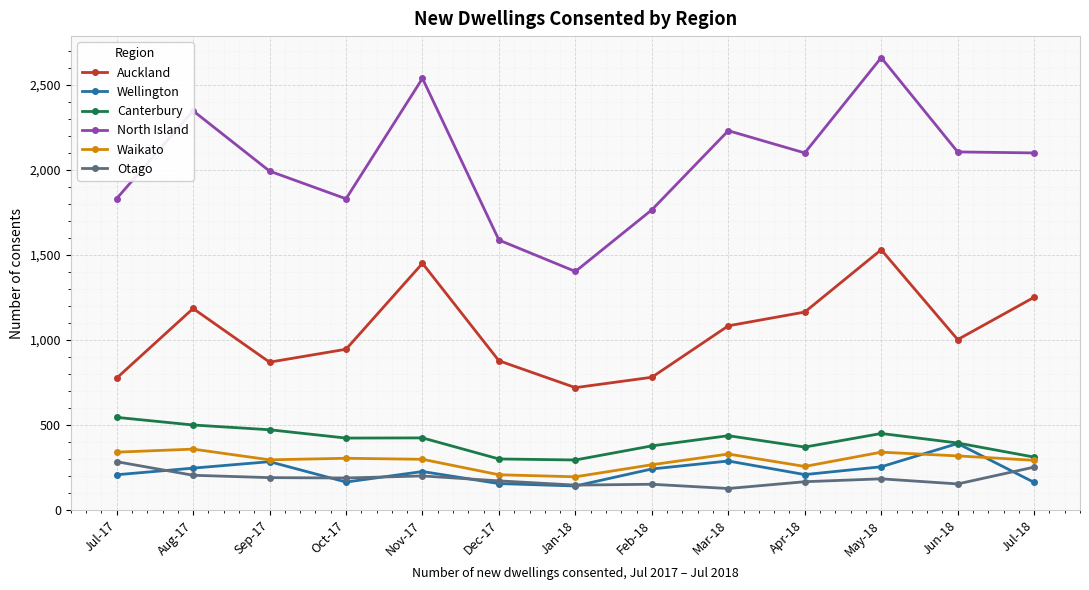

True or false: Wellington and North Island cross at least once.

False